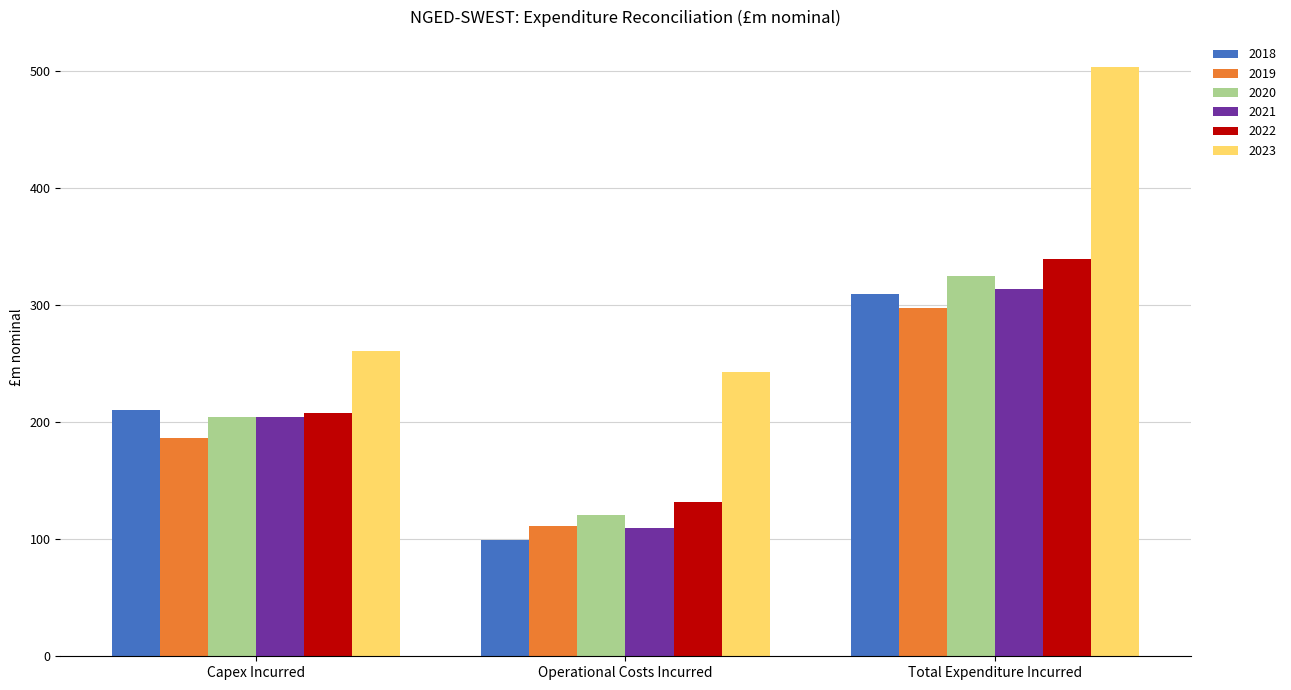

Reading left to right, list all the values displayed in this chart.

2018: Capex Incurred=210.6	Operational Costs Incurred=99.2	Total Expenditure Incurred=309.8
2019: Capex Incurred=186.2	Operational Costs Incurred=111.7	Total Expenditure Incurred=297.9
2020: Capex Incurred=204.8	Operational Costs Incurred=120.4	Total Expenditure Incurred=325.2
2021: Capex Incurred=204.5	Operational Costs Incurred=109.6	Total Expenditure Incurred=314.1
2022: Capex Incurred=207.8	Operational Costs Incurred=131.6	Total Expenditure Incurred=339.4
2023: Capex Incurred=261.0	Operational Costs Incurred=242.9	Total Expenditure Incurred=503.9